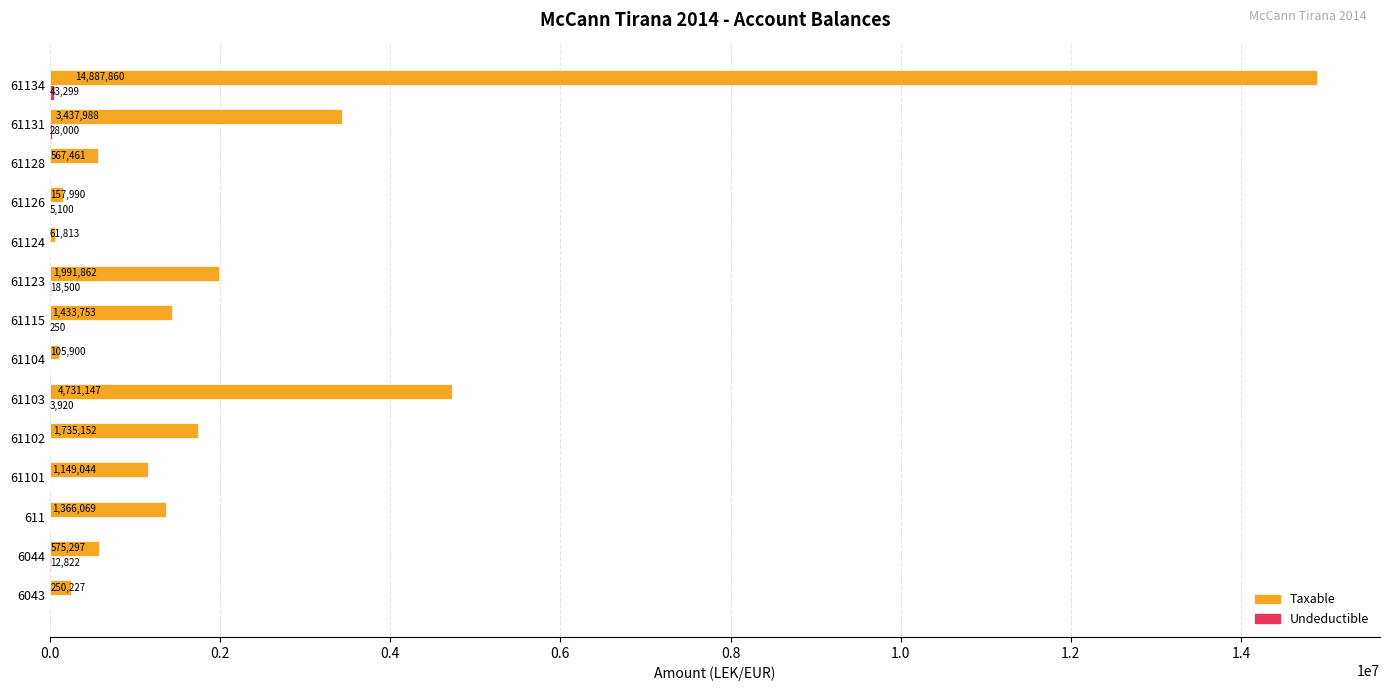

What is the total value across all series at 61104?

105900.0